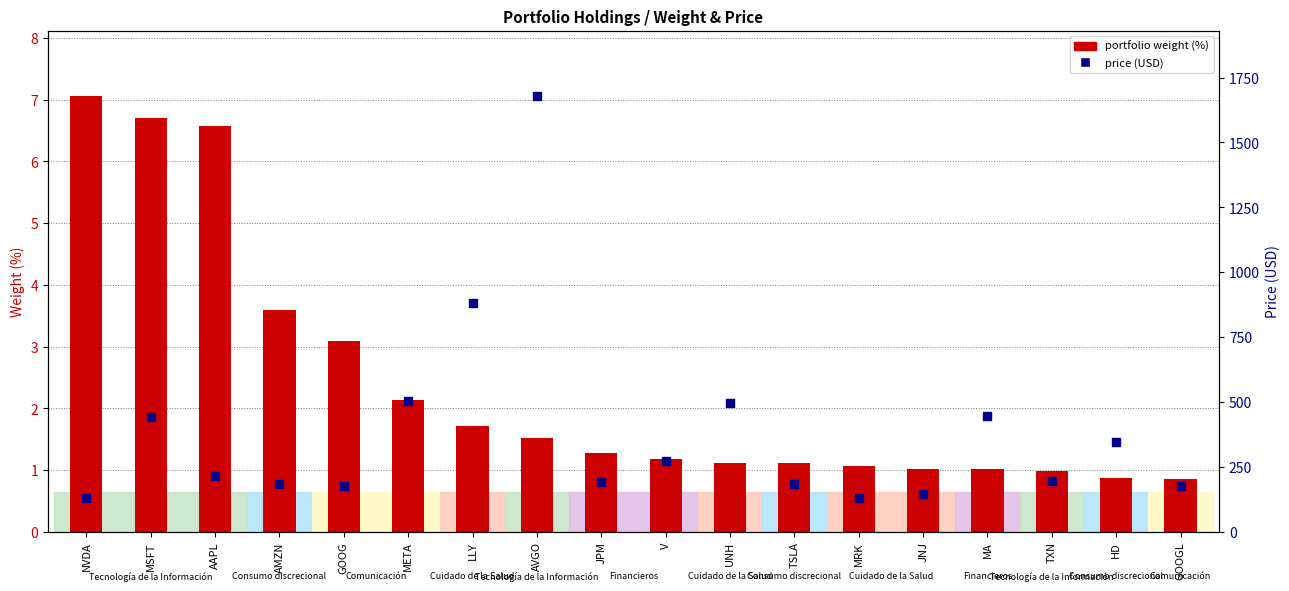

What are all the series names shown in the legend?

portfolio weight (%), price (USD)